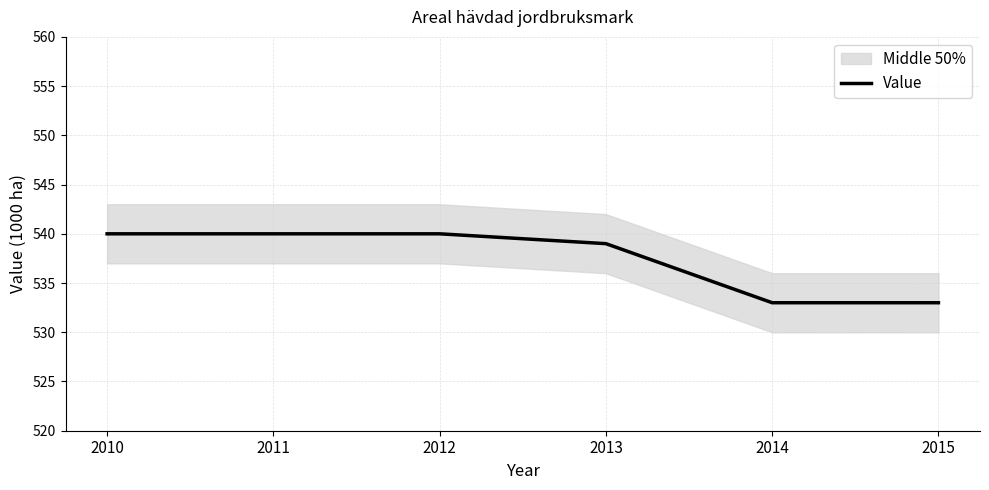

What is the average value?

538